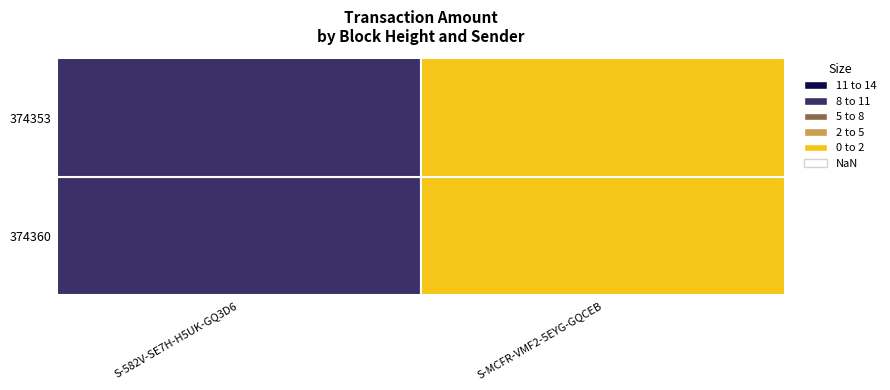

What is the minimum value shown in the chart?

1